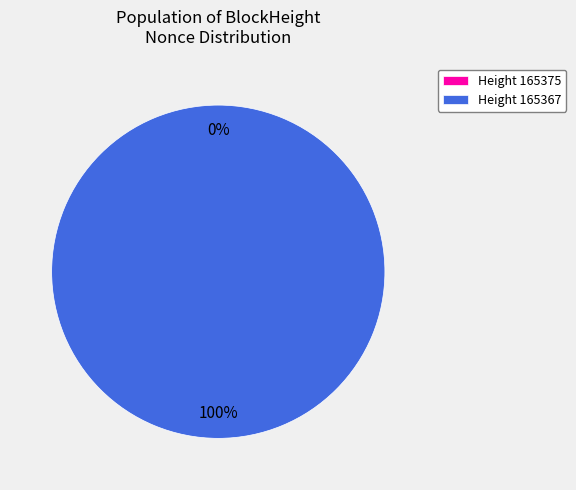

What percentage do 165375 and 165367 together represent?

100.0%